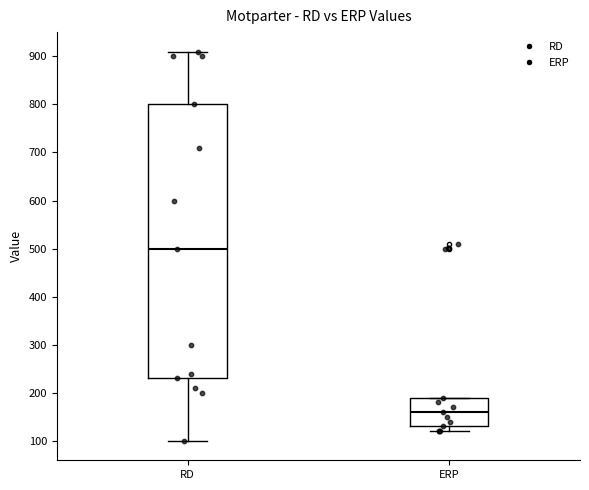

Which box is the tallest, from its lower edge to its upper edge?

RD